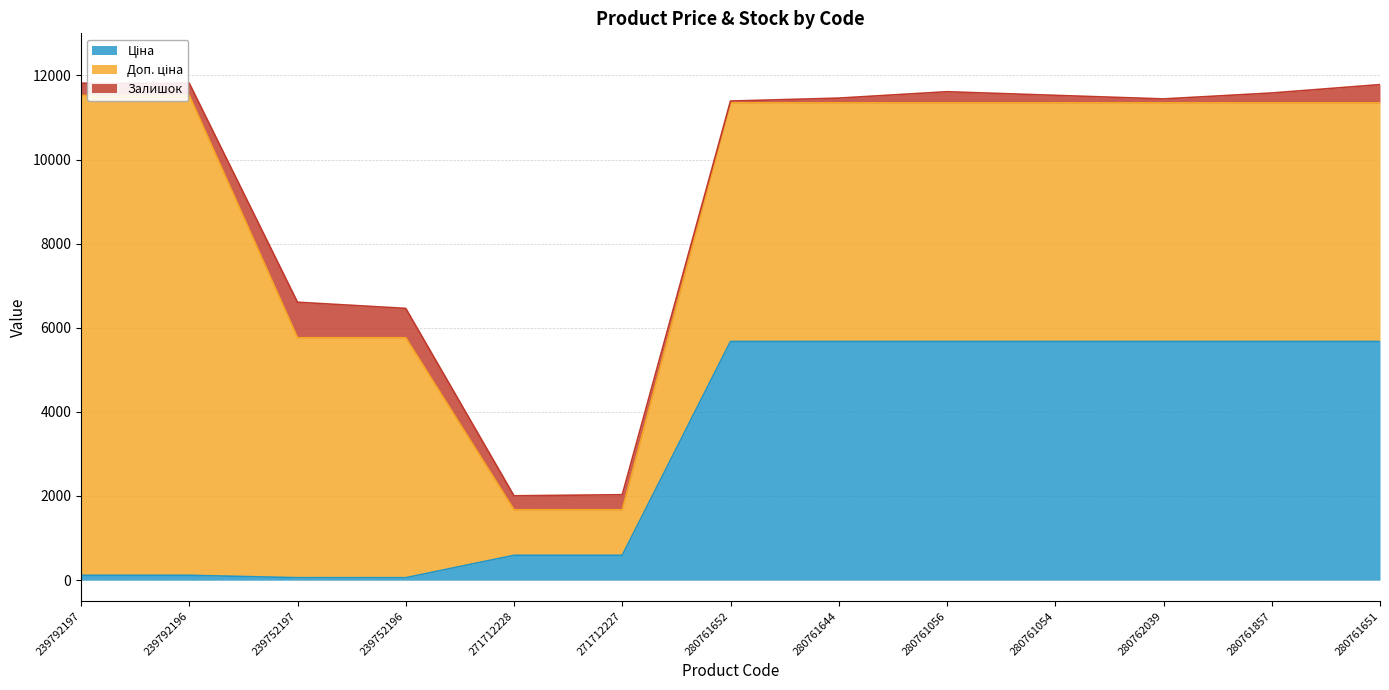

List the series in order of their overall mean, lowest first.

Залишок, Ціна, Доп. ціна